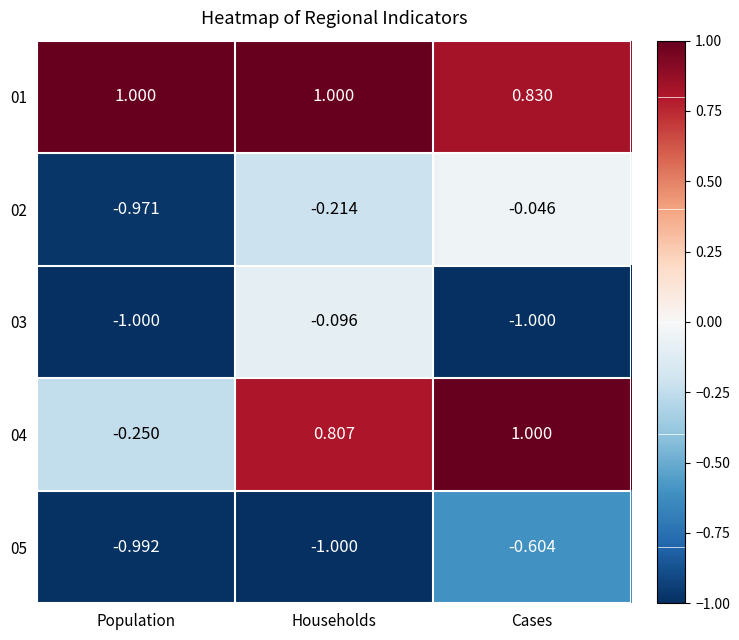

At which label is 02 closest to 0?

Cases